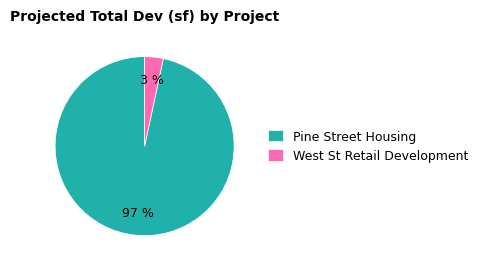

Count the number of slices in the pie.

2